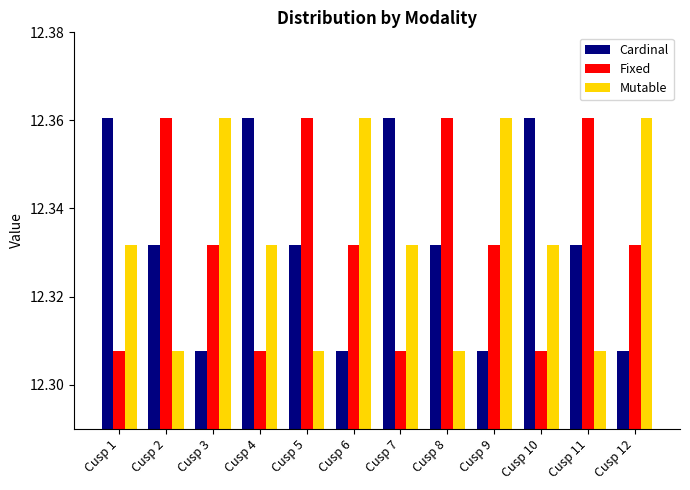

What is the sum of all Cardinal values?

148.0